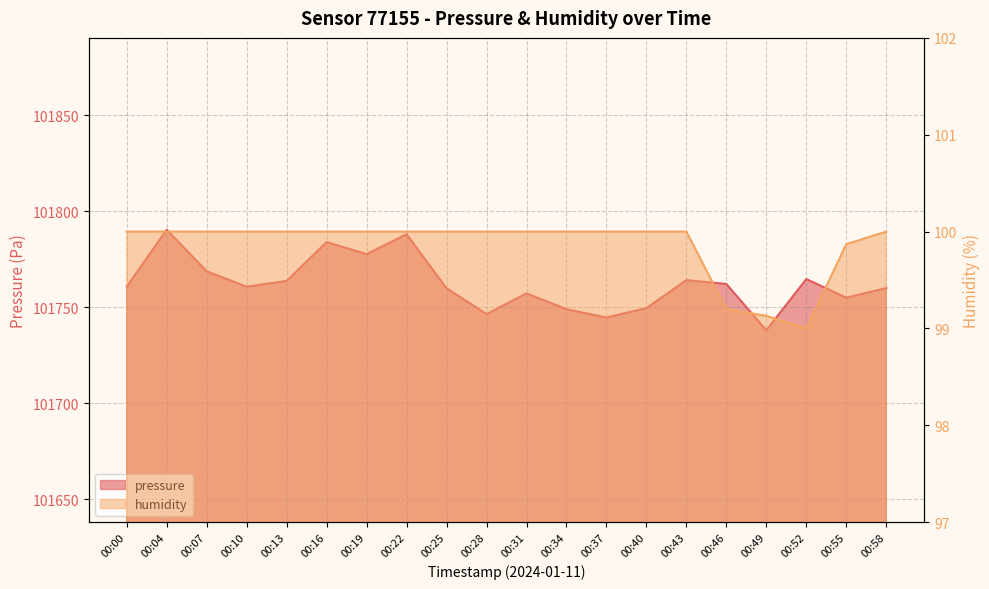

Which series has the largest total across all categories?

pressure